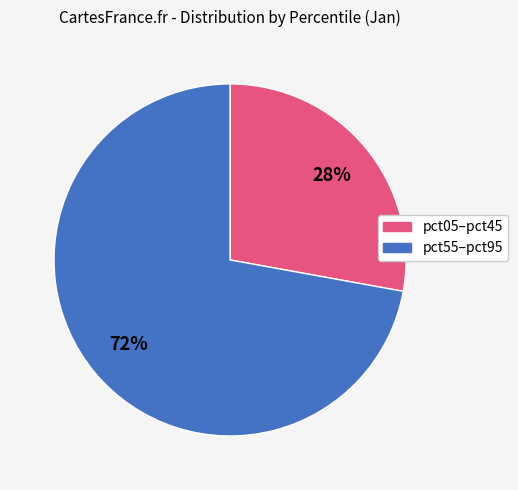

To the nearest percent, what is the average slice percentage?

50%